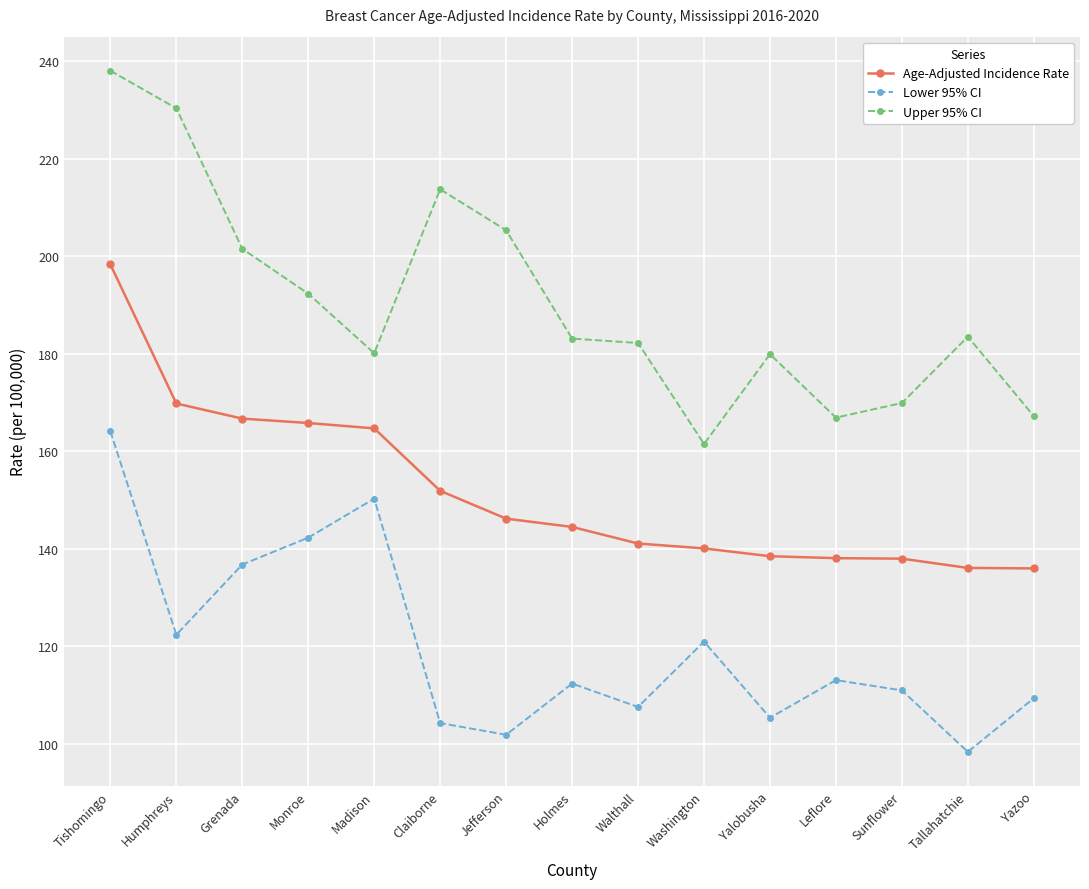

True or false: Lower 95% CI has more than 1 interior local peaks.

True